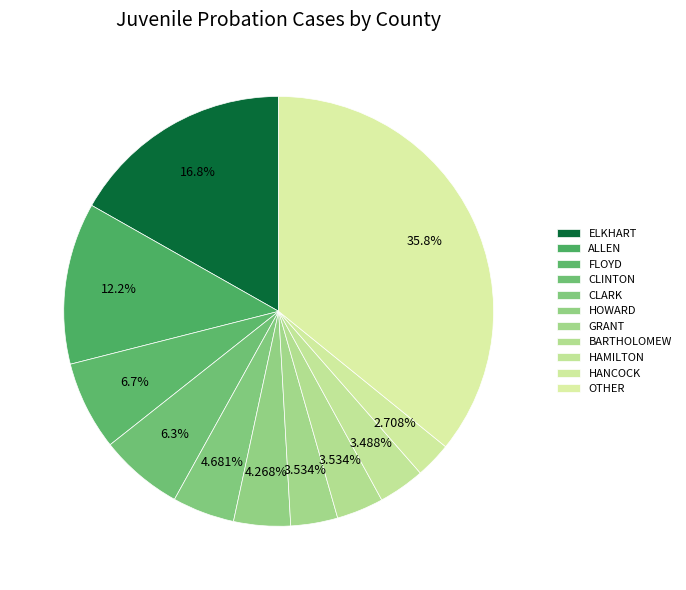

What is the largest slice in the pie chart?

OTHER